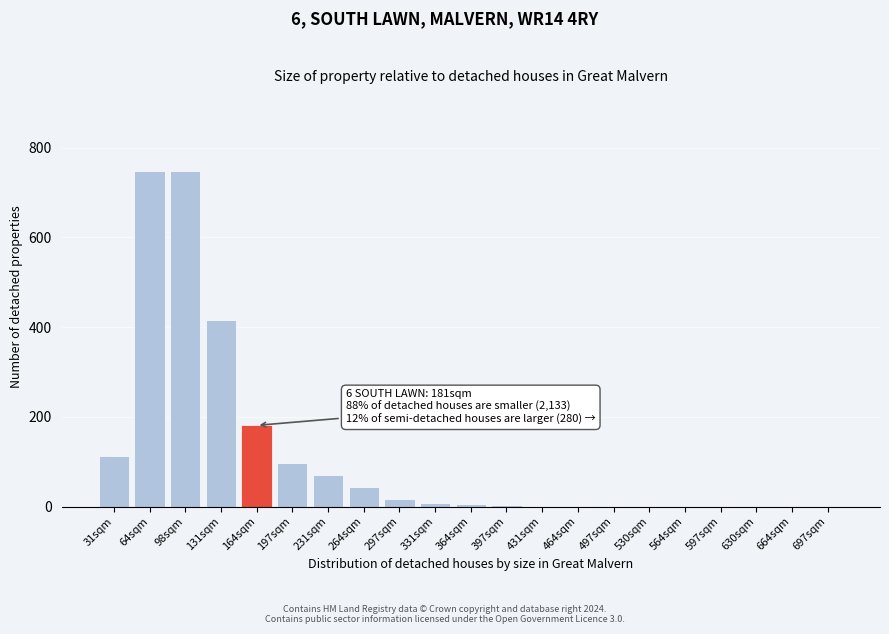

Approximately how many times larger is the value at 131sqm compared to 164sqm?

2.3